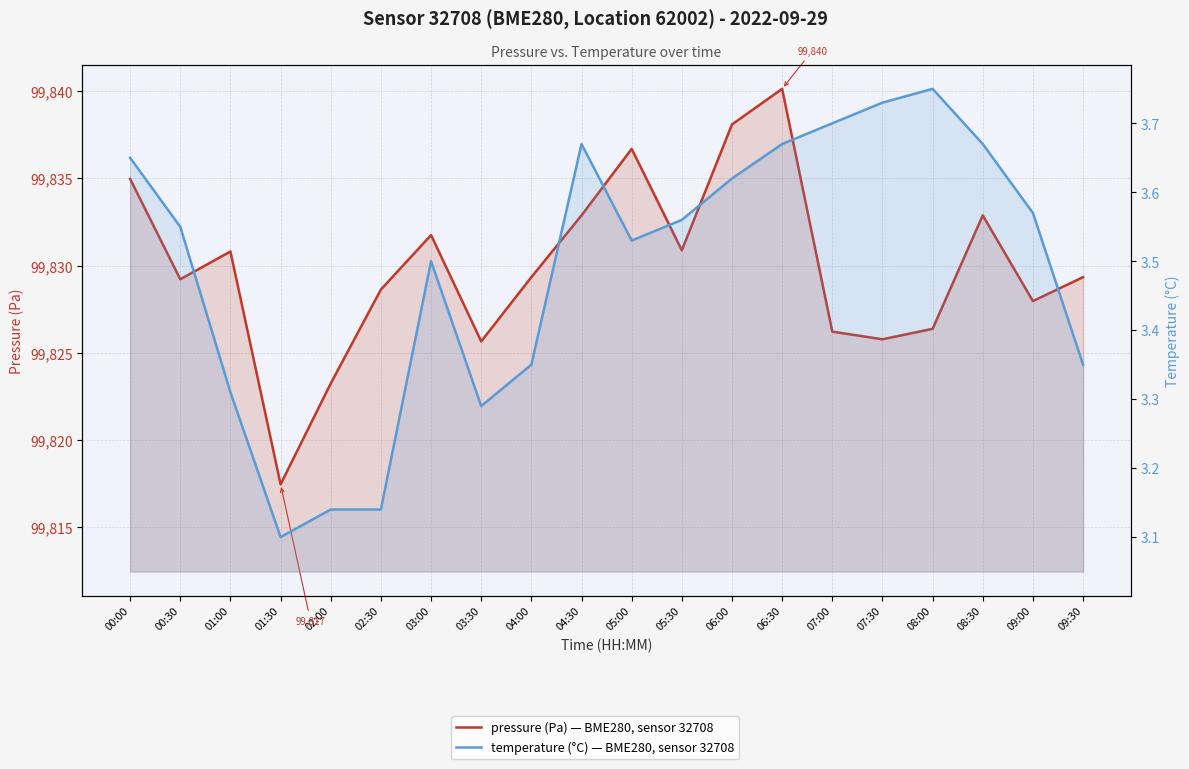

The value of pressure at 05:30 is 141425.8. True or false?

False